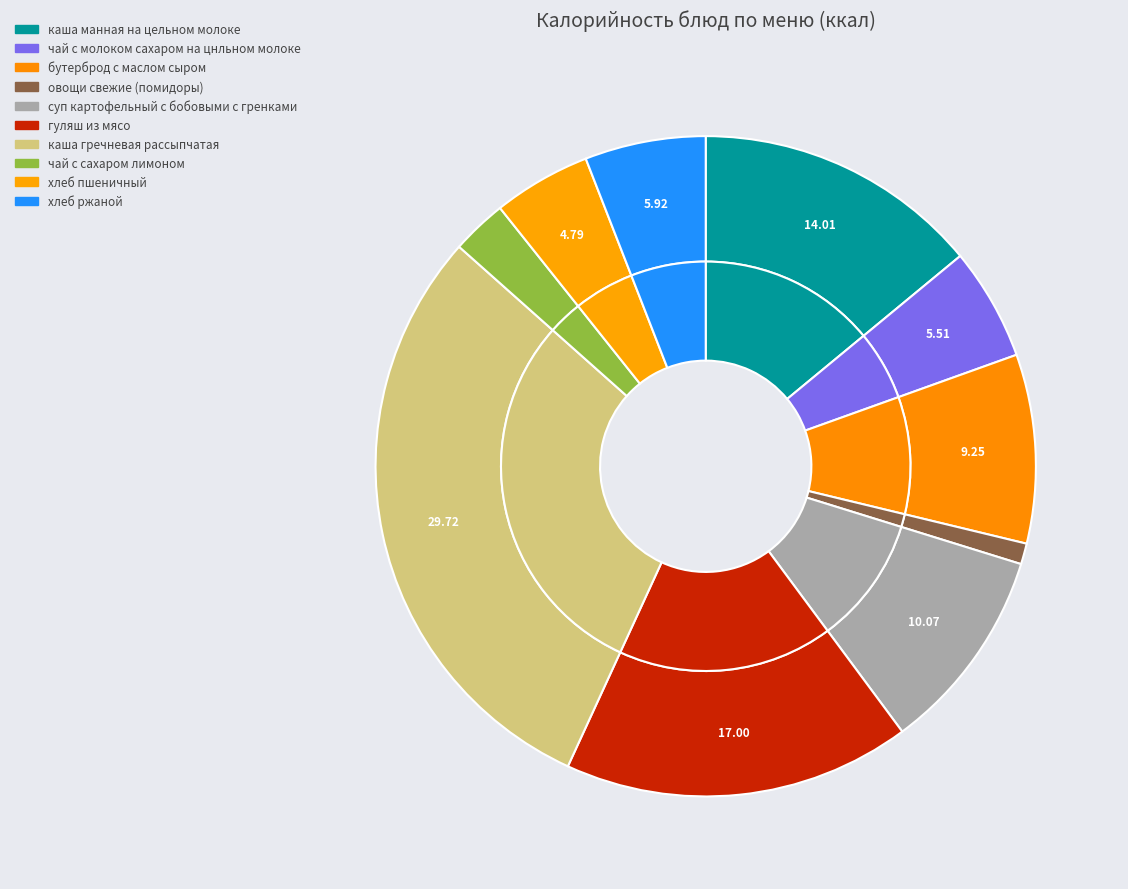

What is the smallest slice in the pie chart?

овощи свежие (помидоры)